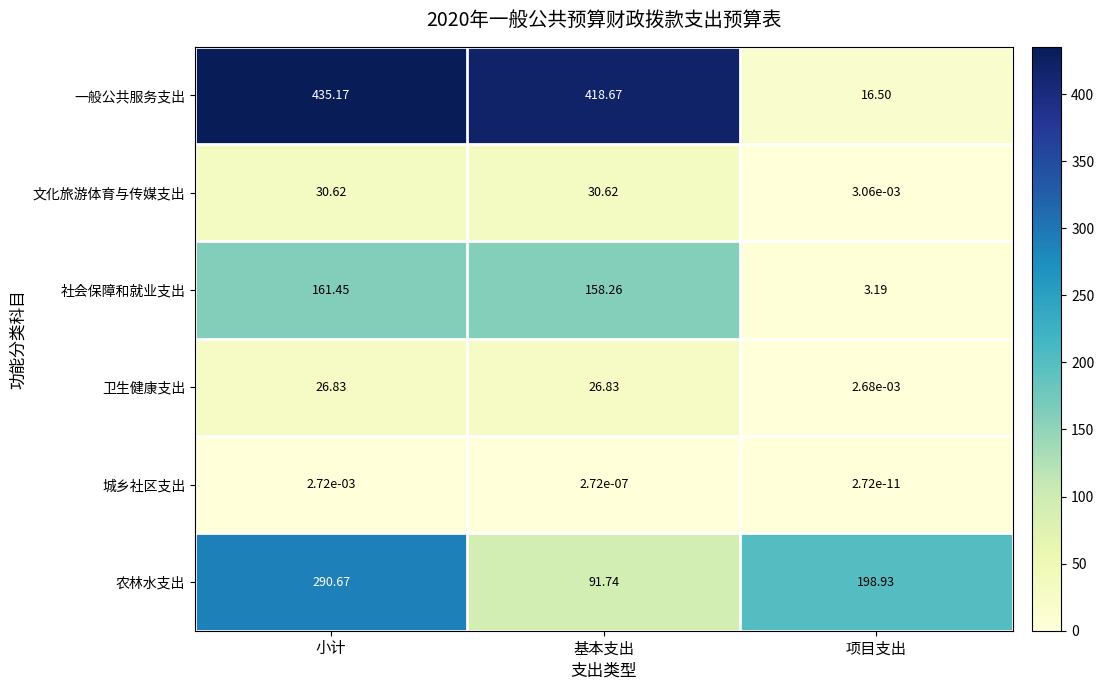

List the series in order of their peak value, lowest first.

城乡社区支出, 卫生健康支出, 文化旅游体育与传媒支出, 社会保障和就业支出, 农林水支出, 一般公共服务支出